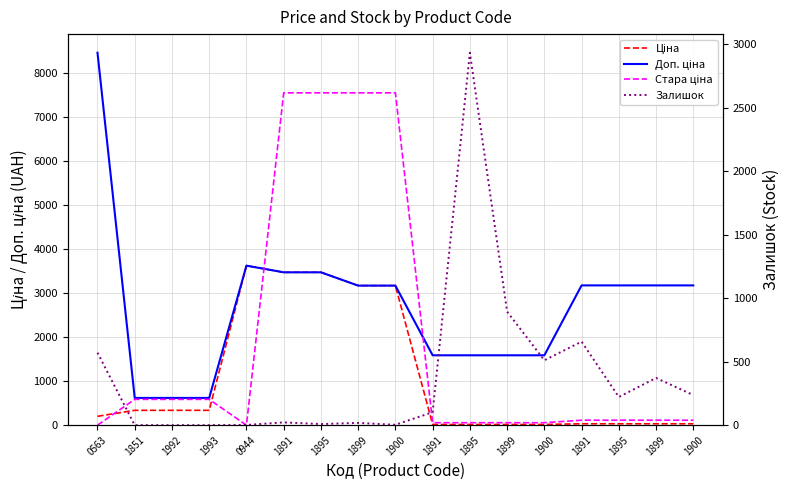

What is the difference between the maximum and second lowest values in the Ціна series?

3606.4